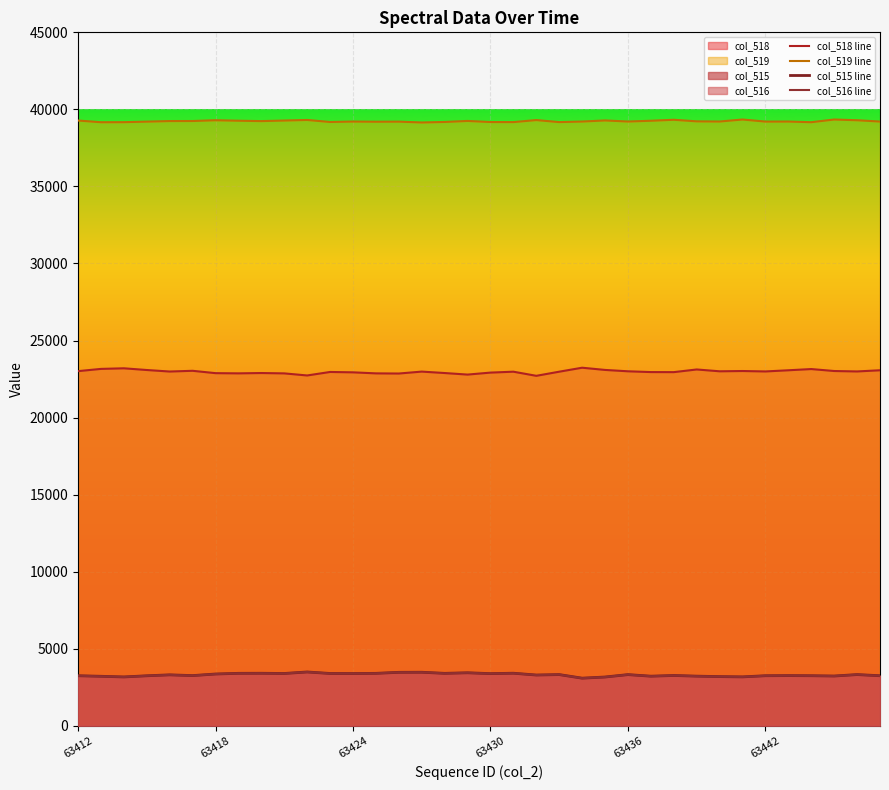

How many interior local valleys does the col_516 line series have?

11